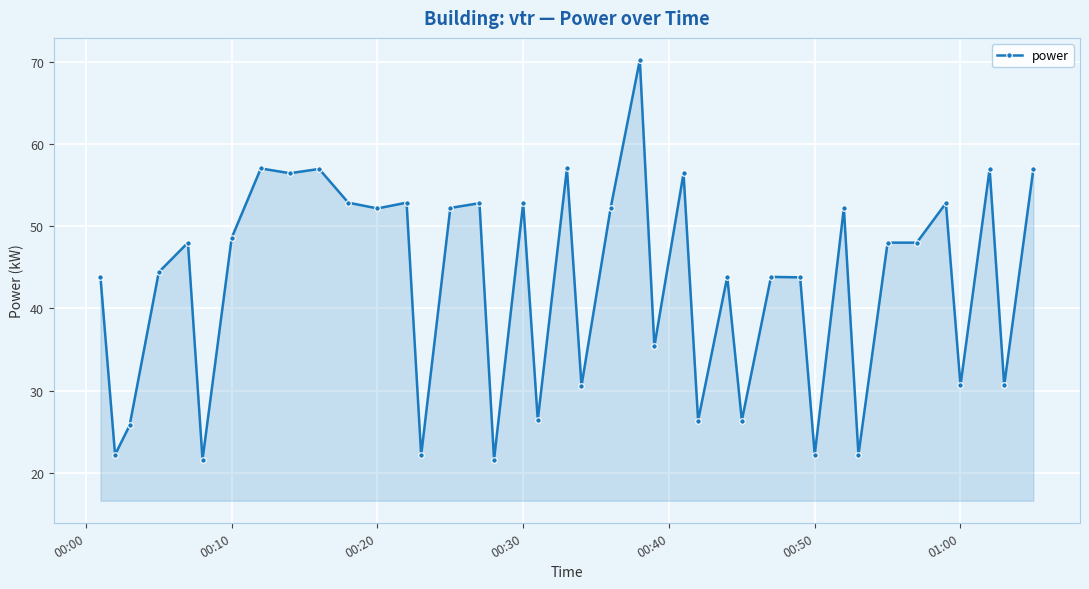

What is the sum of all values?

1717.2